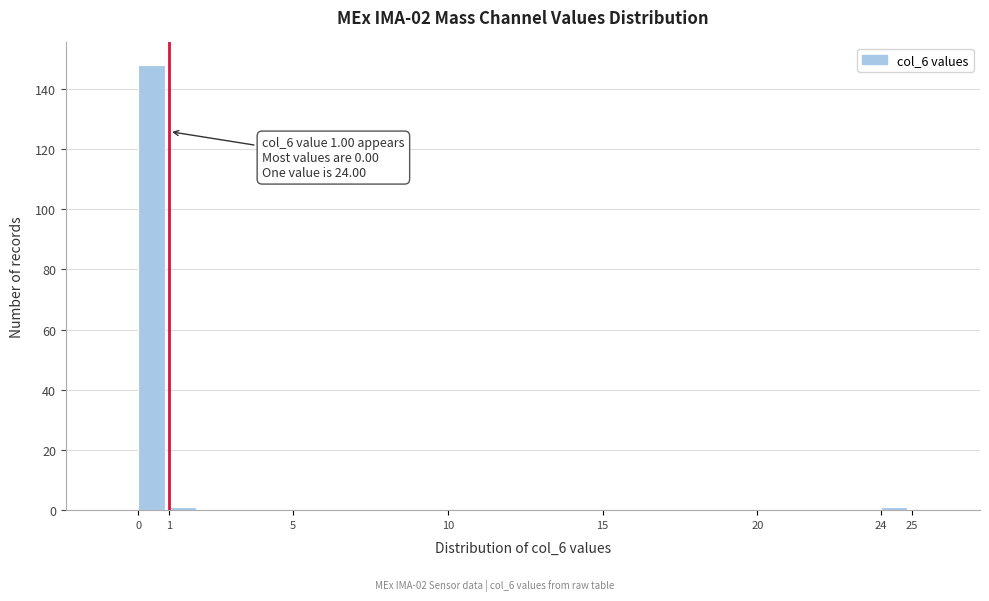

Which range on the x-axis has the tallest bar?

0 to 1